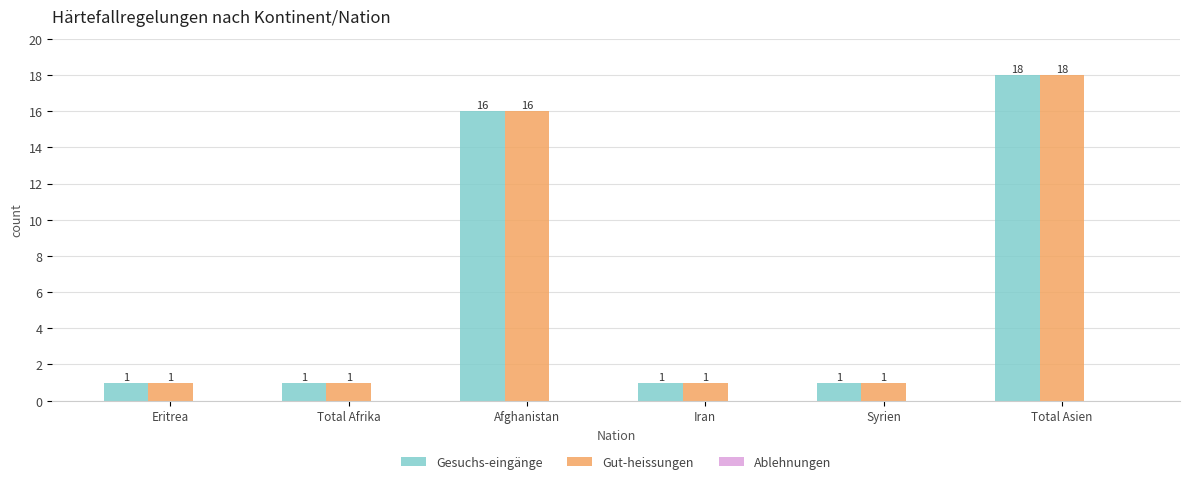

How many groups of bars are there?

6